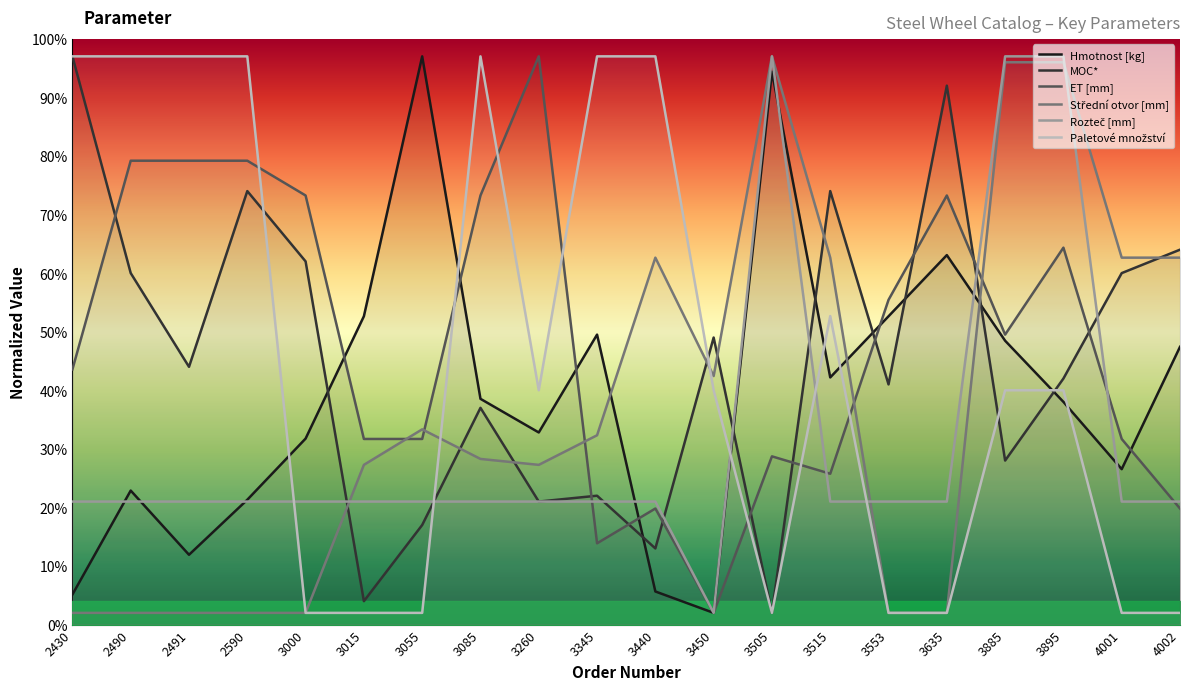

Which series ends up on top after the final intersection of Rozteč [mm] and Hmotnost [kg]?

Hmotnost [kg]